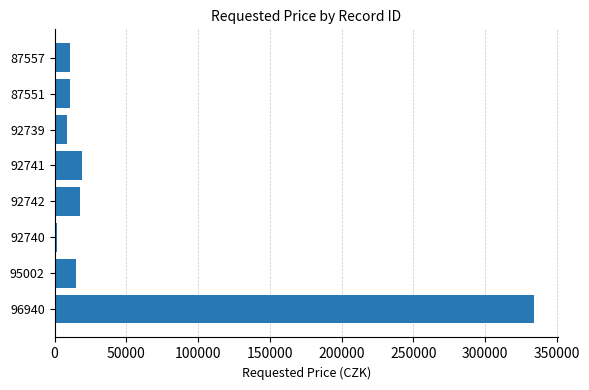

What is the maximum value shown in the chart?

334300